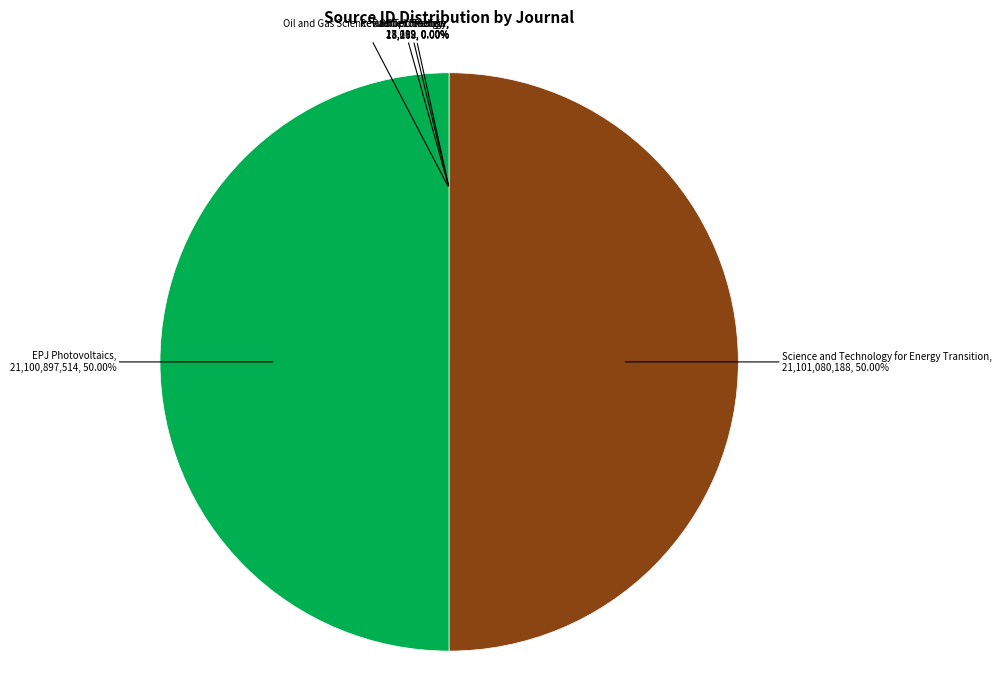

Rank the categories by value from lowest to highest.

Radioprotection, Oil and Gas Science and Technology, Oilfield Review, Revue de L'Energie, EPJ Photovoltaics, Science and Technology for Energy Transition